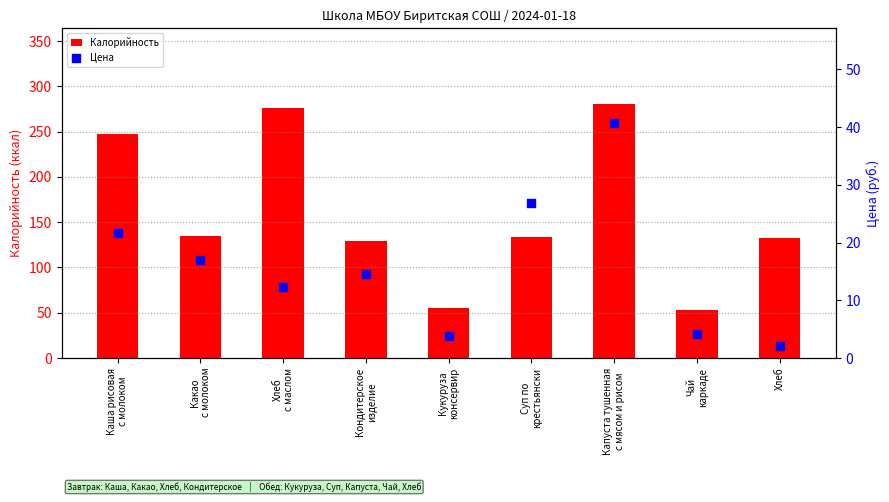

Which series contains the lowest Y value?

Цена